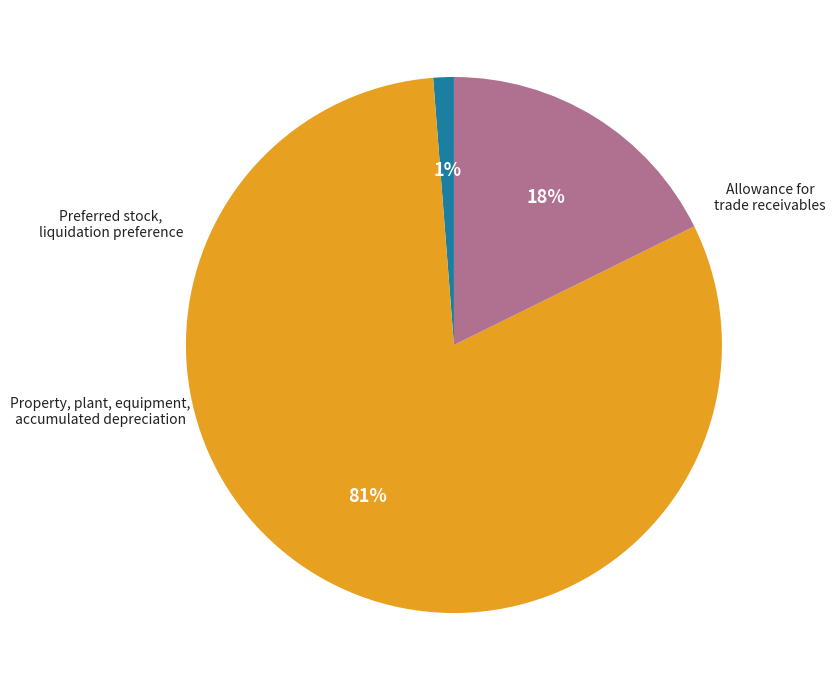

Is there any slice that represents more than half of the pie?

Yes